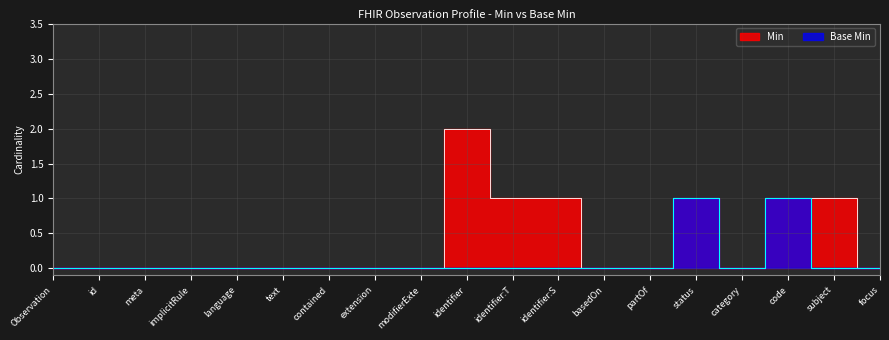

True or false: Min has a value of -1 at id.

False